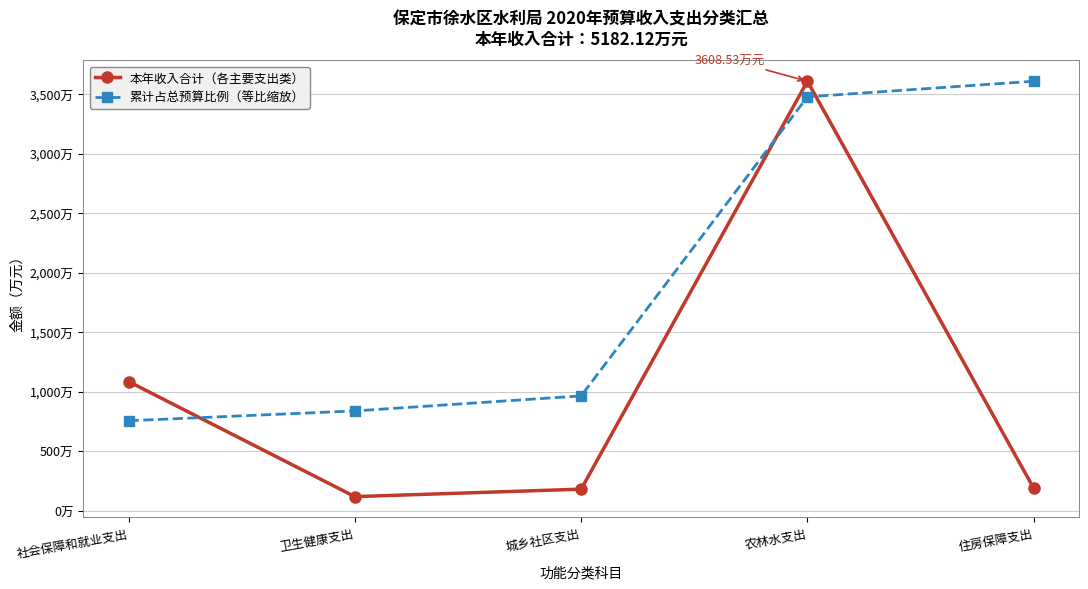

What is the spread (max minus min) of values at 住房保障支出?

3420.4